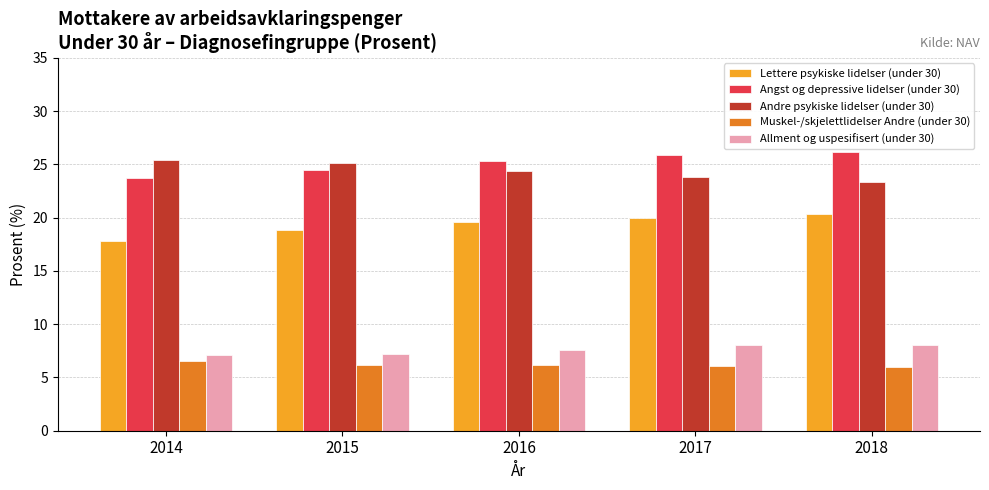

What is the difference between the Andre psykiske lidelser (under 30) values at 2017 and 2018?

0.5